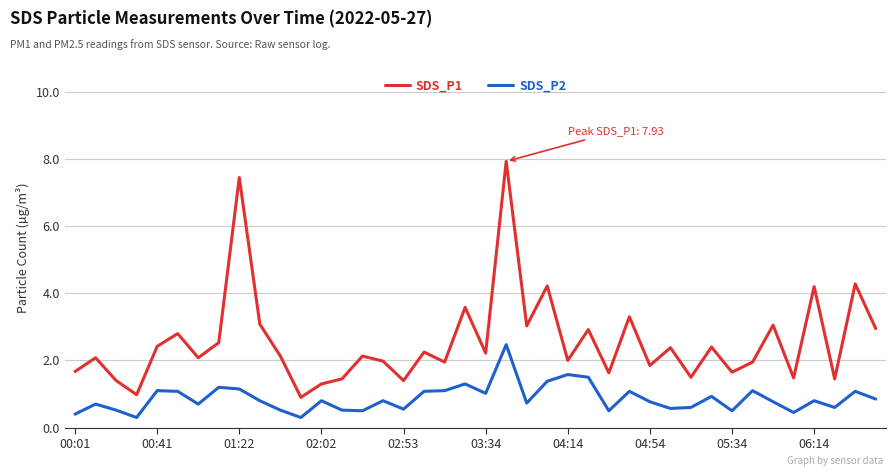

Which series has the largest range (max minus min)?

SDS_P1